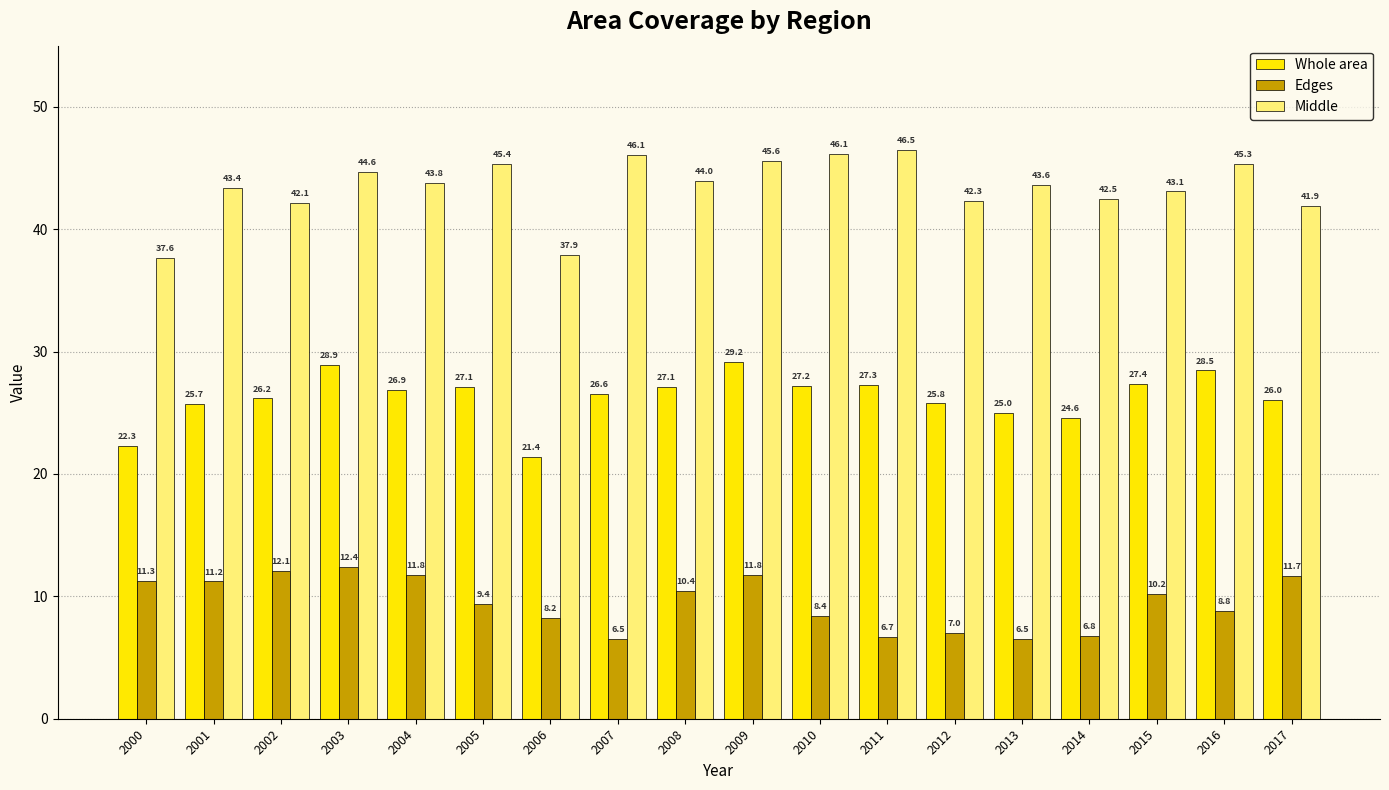

What is the difference between the Middle values at 2013 and 2010?

2.5